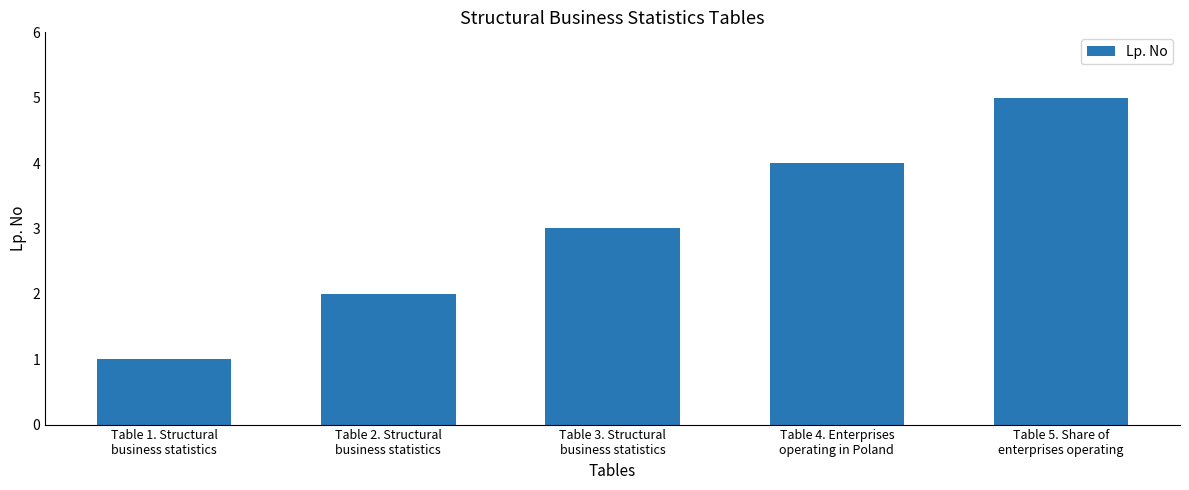

The value at Table 2. Structural
business statistics is 2. True or false?

True